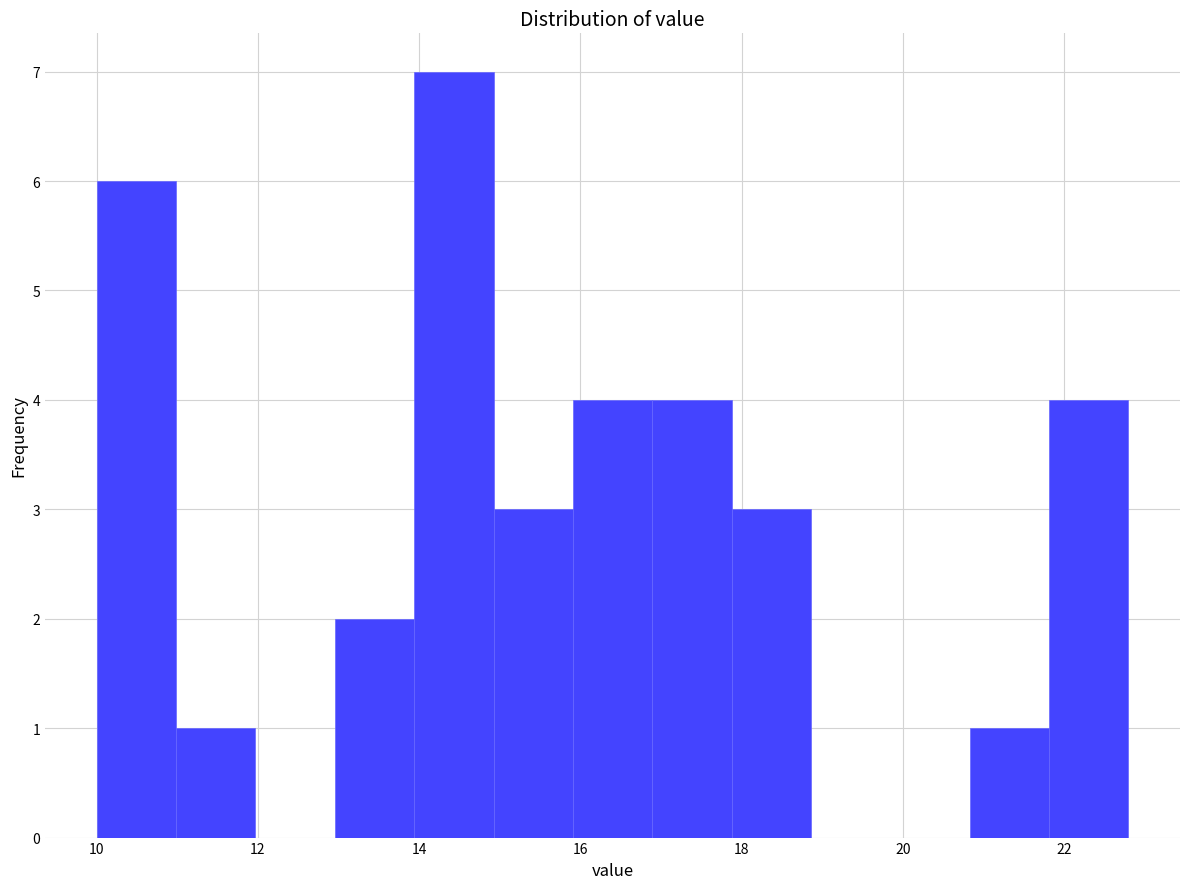

What is the height of the bar covering 14.0 to 15.0 on the x-axis? Neither the bar edges nor the heights are printed on the chart, so give them approximately, as read against the axes.

7